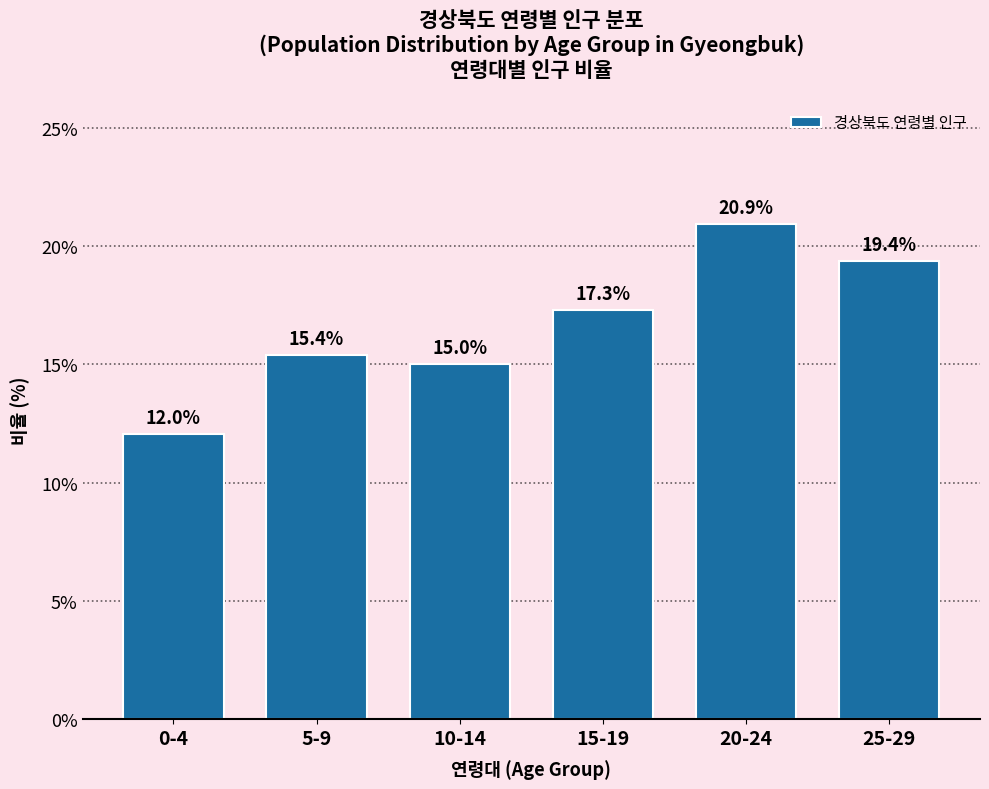

Reading left to right, transcribe all the data shown in this chart.

12.0	15.4	15.0	17.3	20.9	19.4